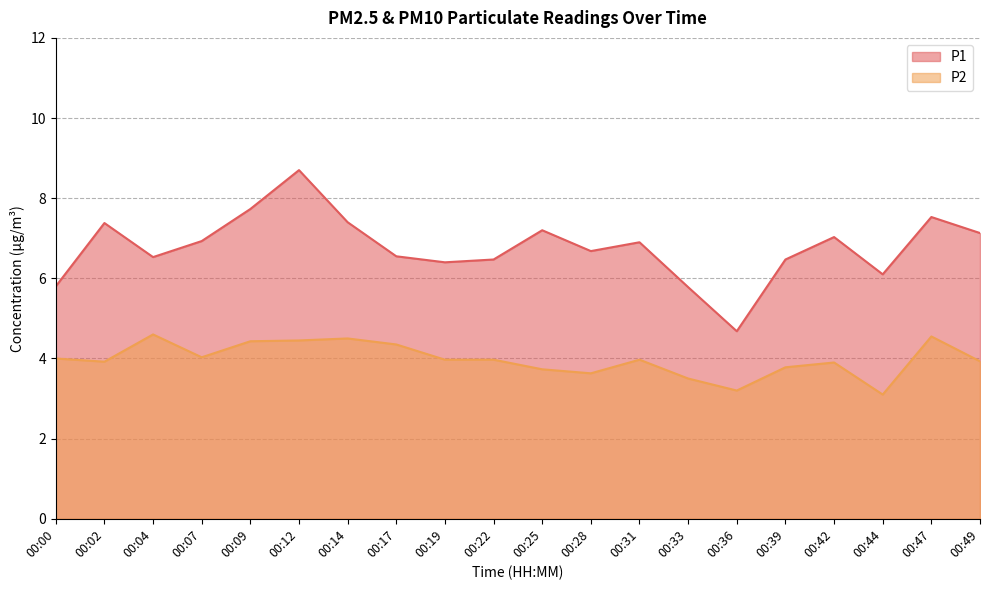

True or false: P2 and P1 cross at least once.

False